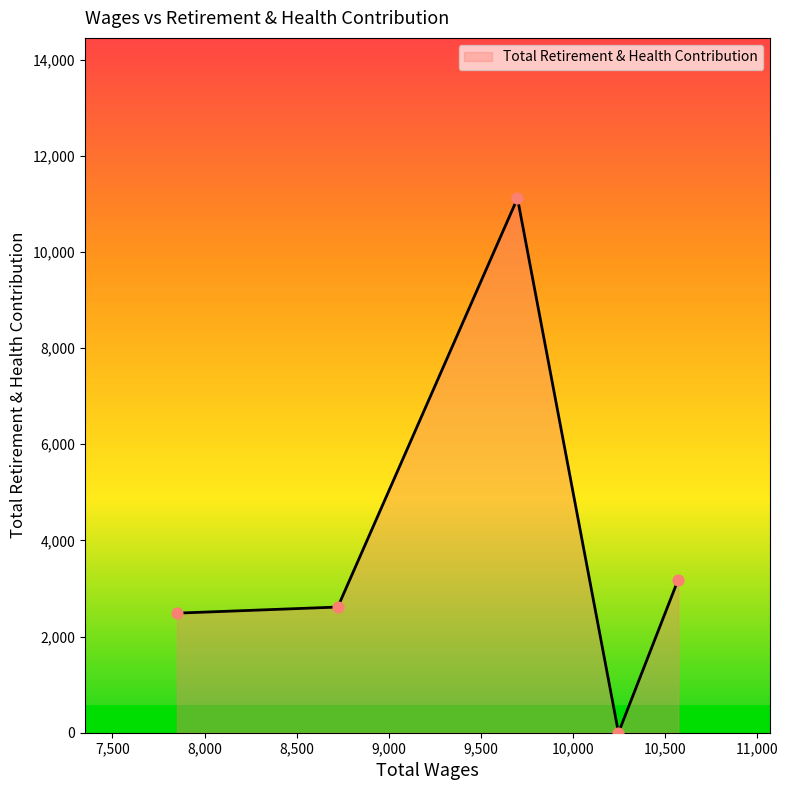

How many interior local peaks (higher than both neighbors) does the data have?

1